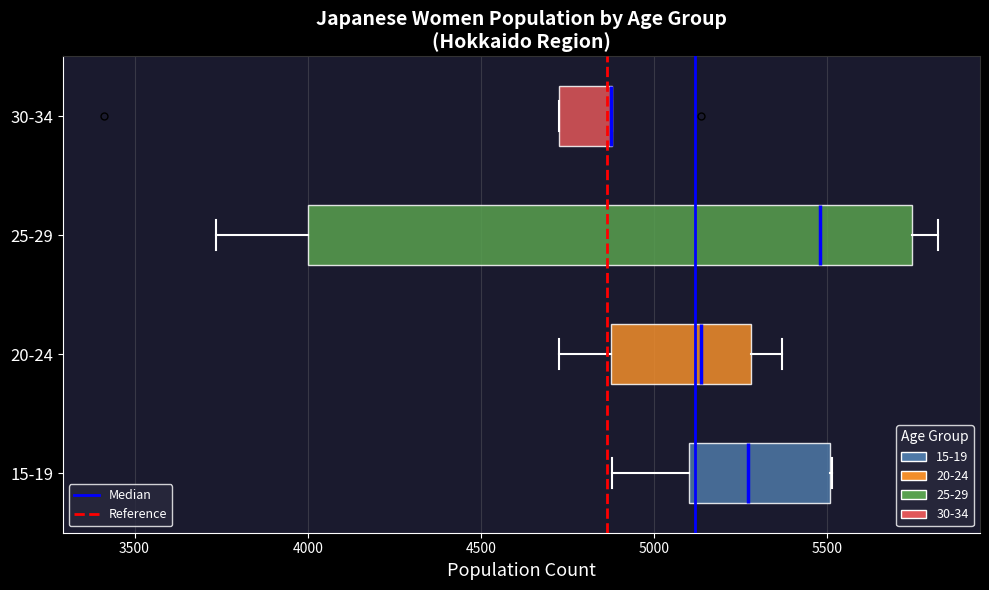

Which box is the widest, from its left edge to its right edge?

25-29